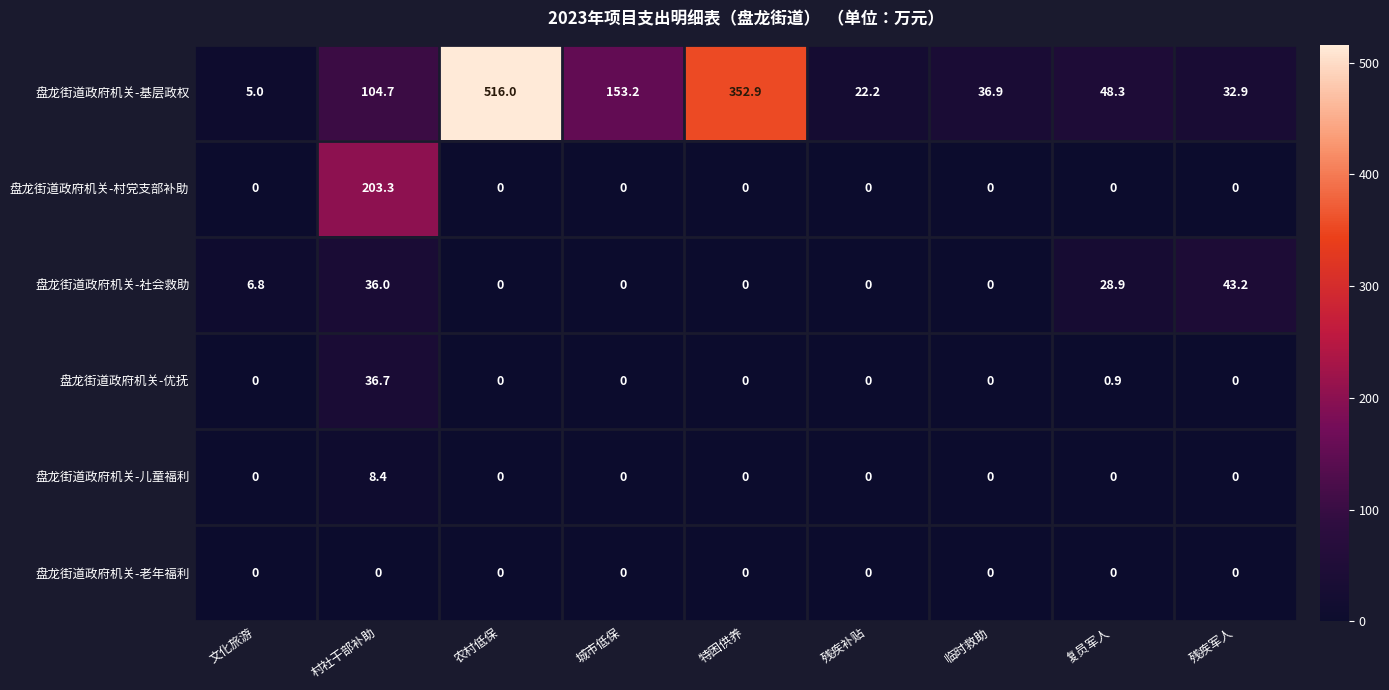

What is the difference between the maximum and minimum values in the 盘龙街道政府机关-社会救助 series?

43.2